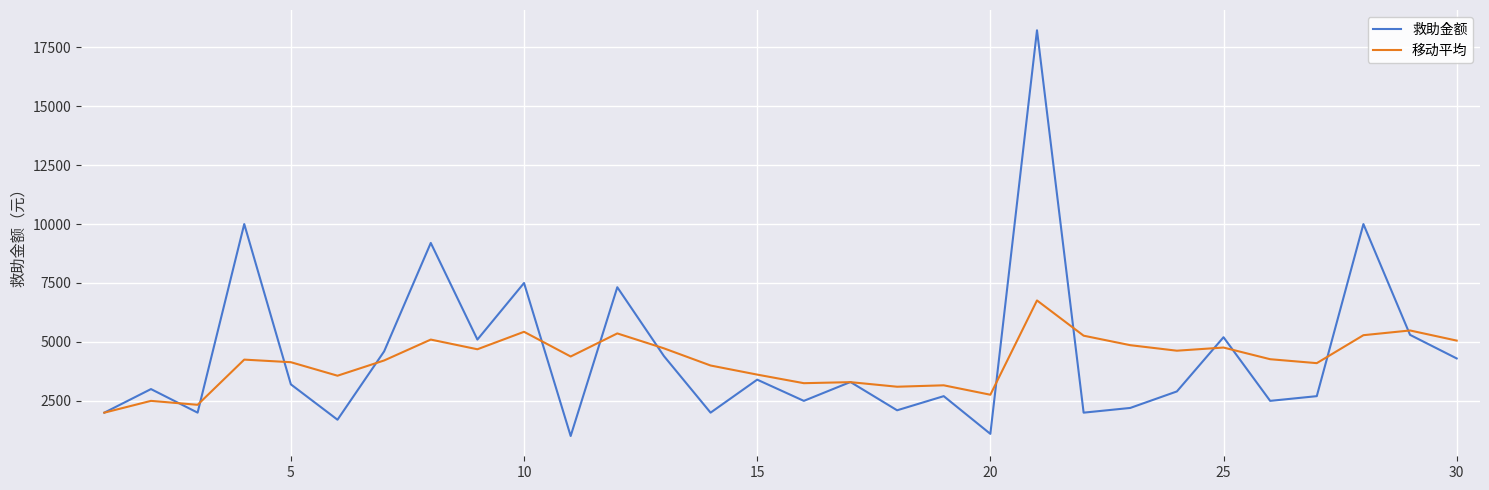

List the series in order of their peak value, lowest first.

移动平均, 救助金额